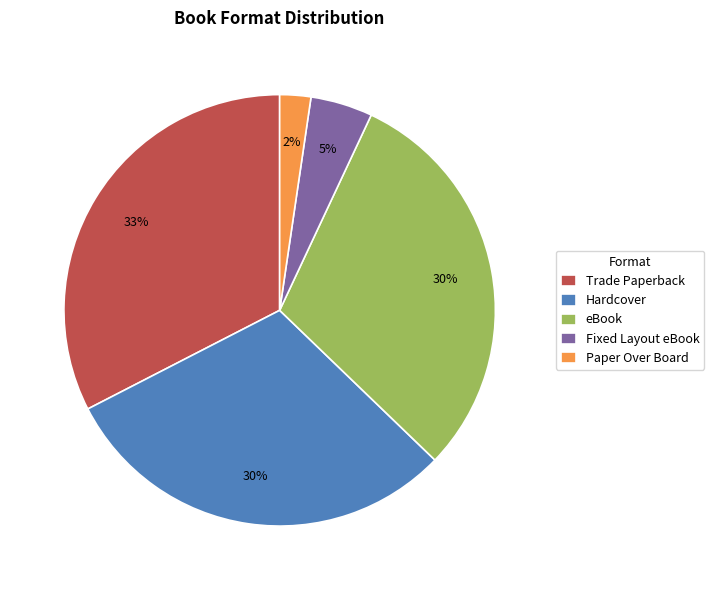

To the nearest percent, what is the average slice percentage?

20%